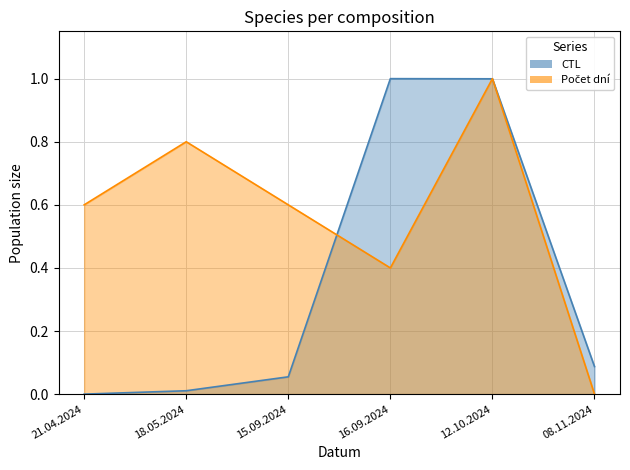

Where is the first local maximum for Počet dní?

18.05.2024